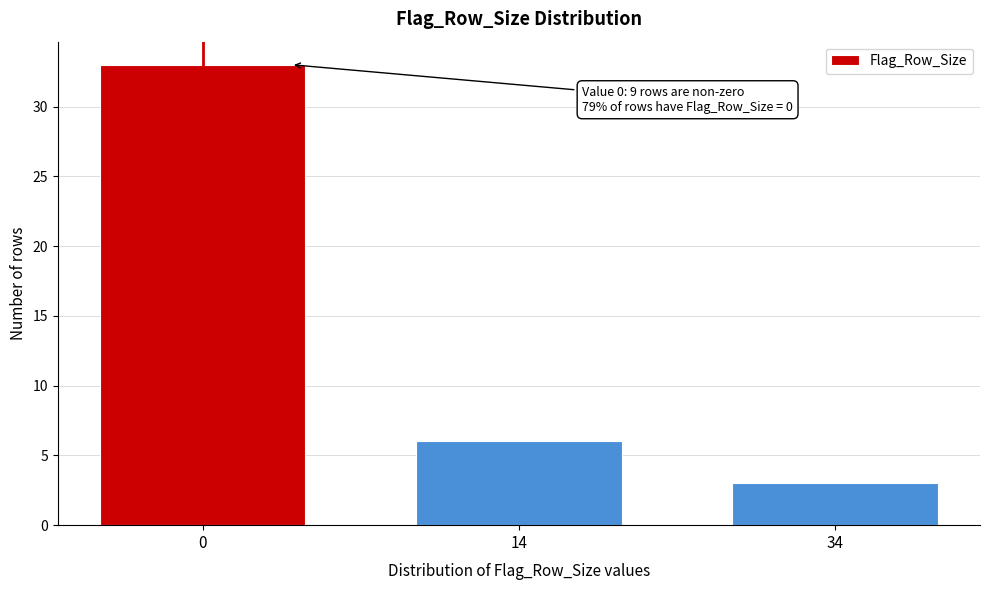

Reading left to right, extract all data points from this chart.

0=33	14=6	34=3